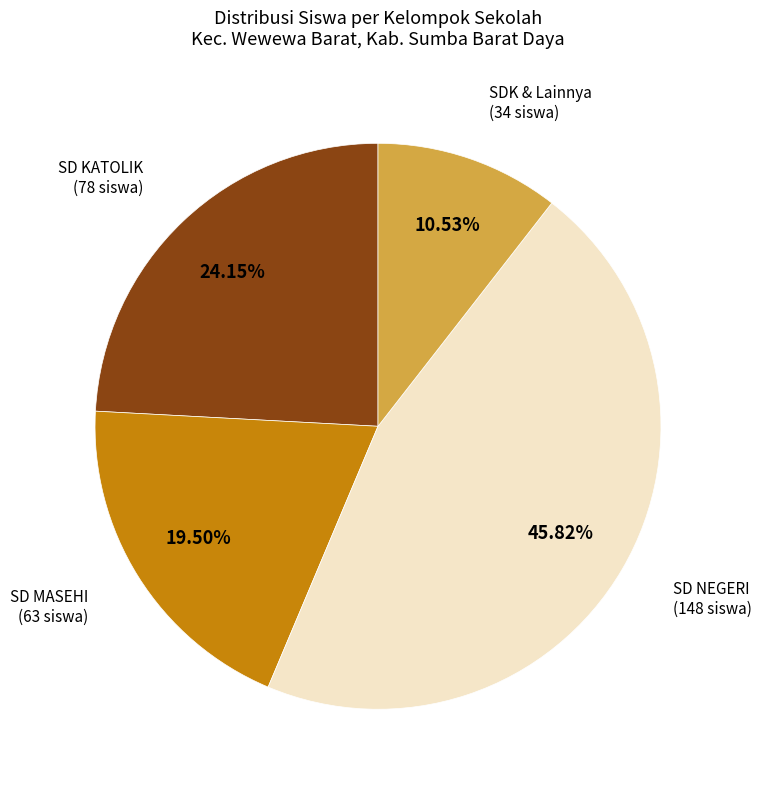

Which slice is the smallest?

SDK & Lainnya